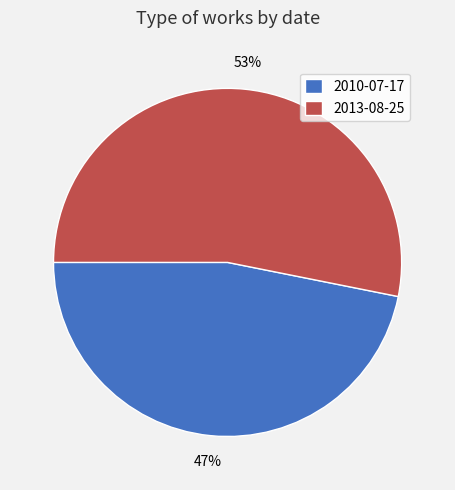

Does 2010-07-17 represent more than half of the total?

No